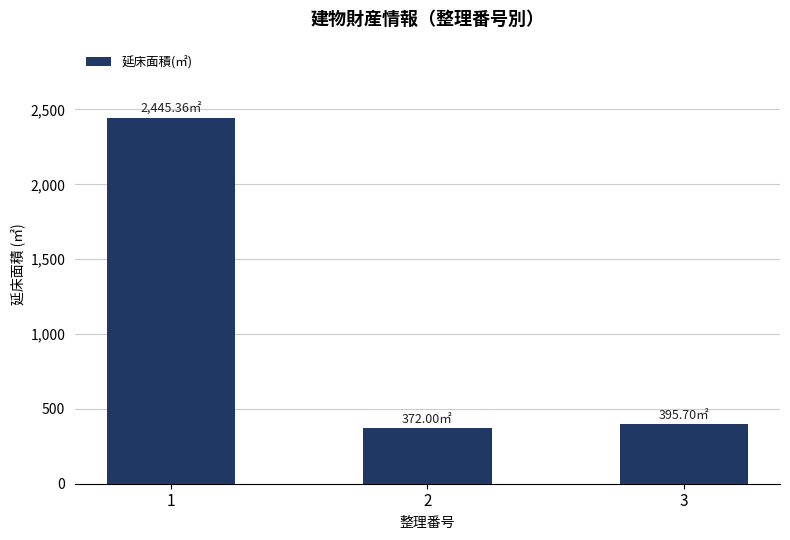

What is the ratio of the value at 3 to the value at 1?

0.2